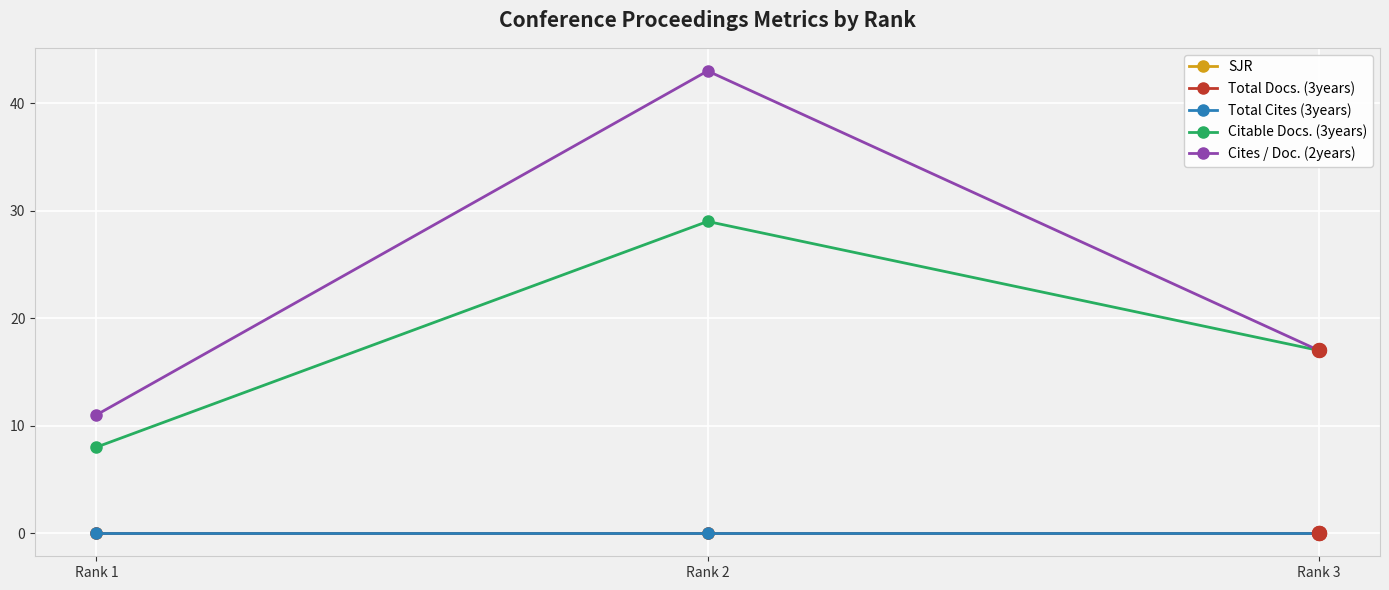

What is the difference between the Cites / Doc. (2years) values at Rank 3 and Rank 1?

6